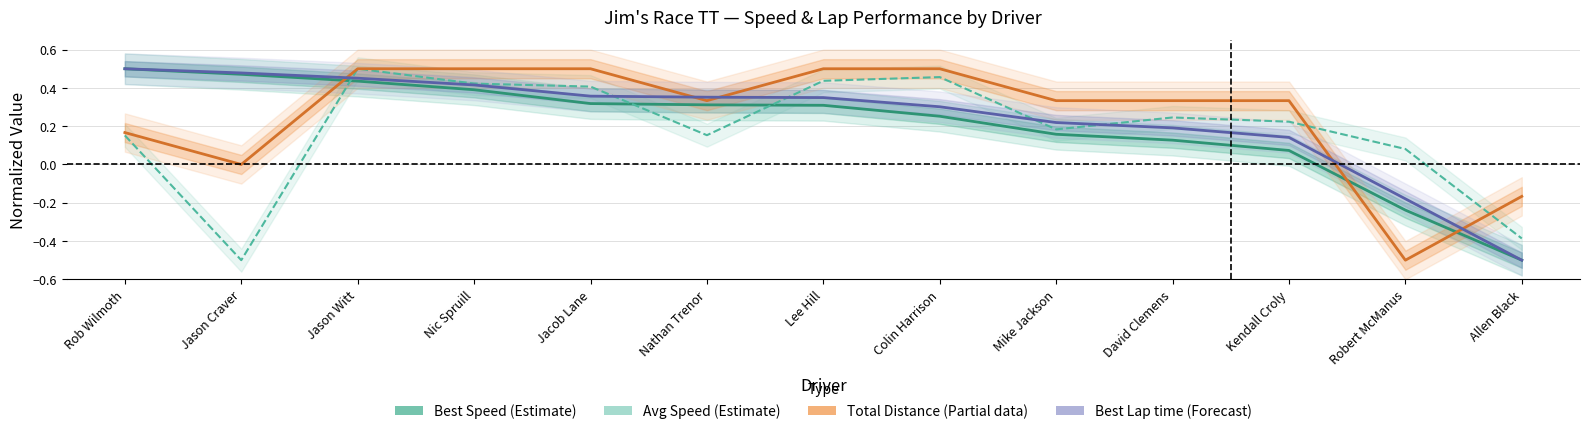

What is the total value across all series at Jason Witt?

1.9